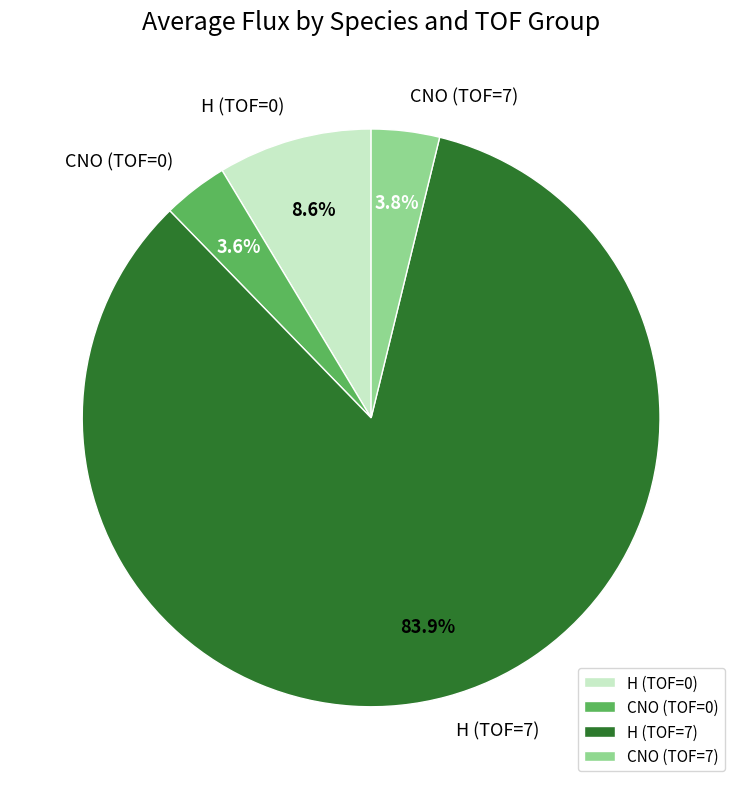

Combined, do H (TOF=0) and CNO (TOF=0) account for over 50%?

No